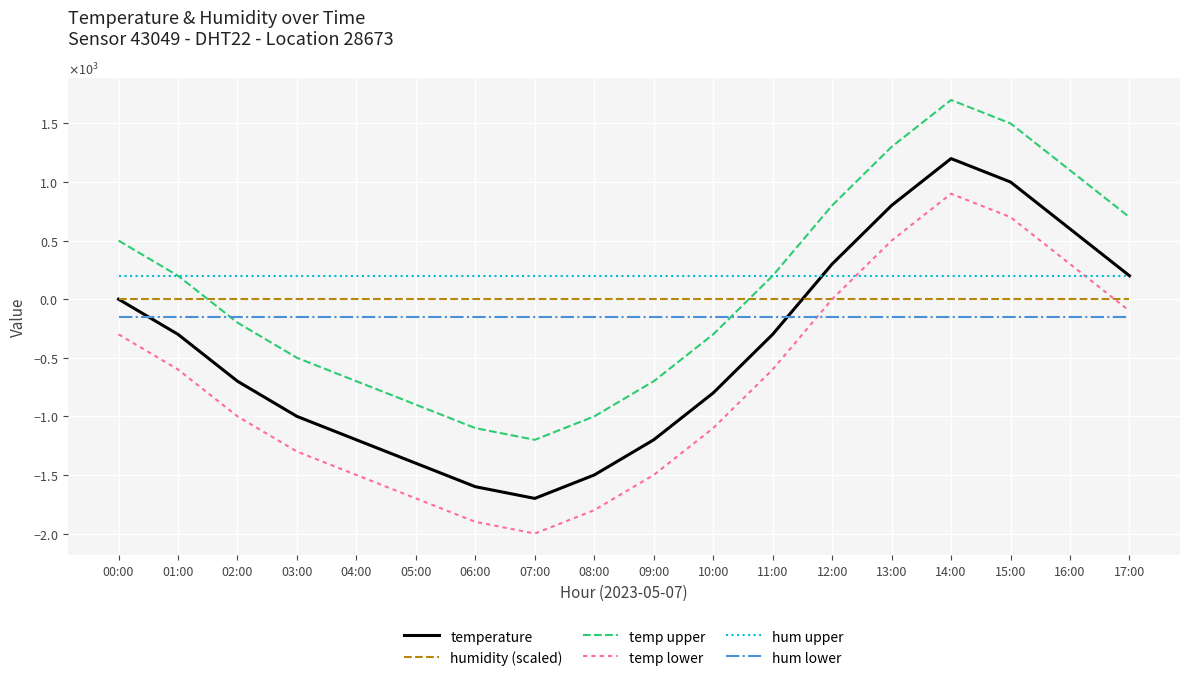

Which category has the lowest value in the hum upper series?

00:00